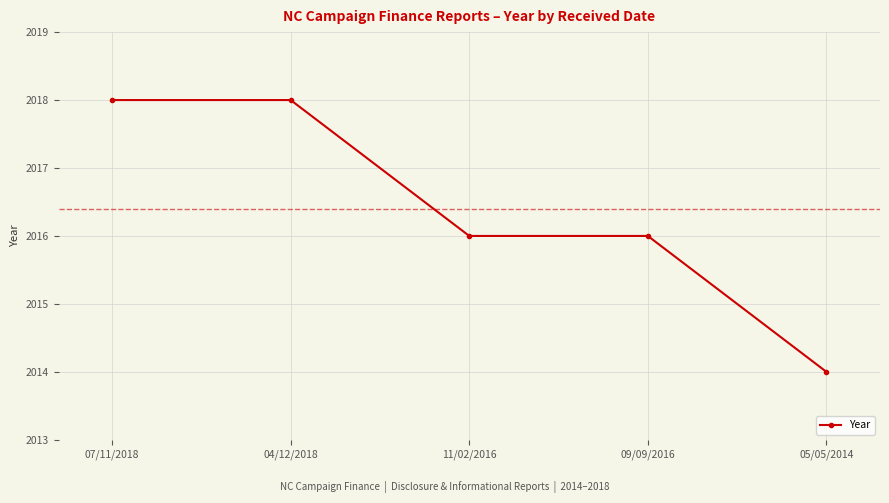

What is the greatest value displayed?

2018